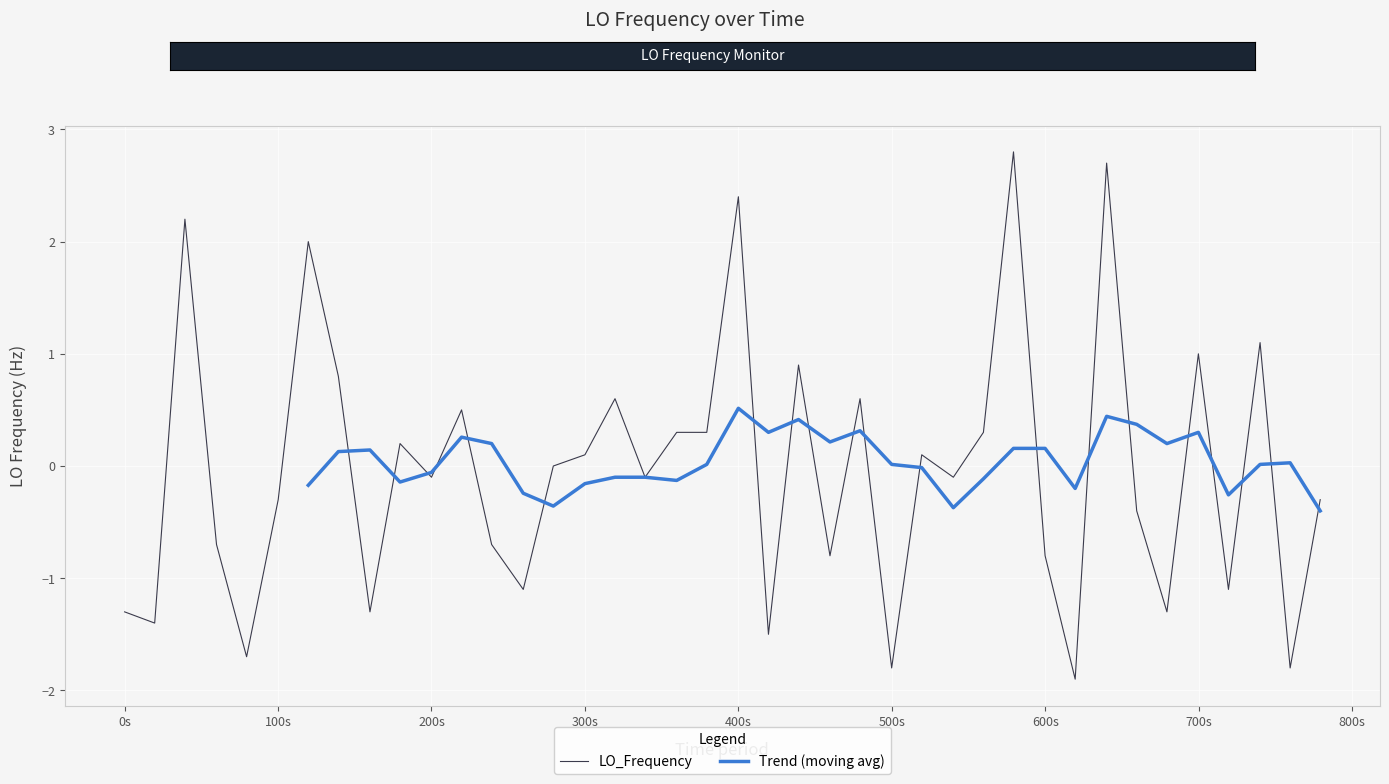

How many positive values are there?

18